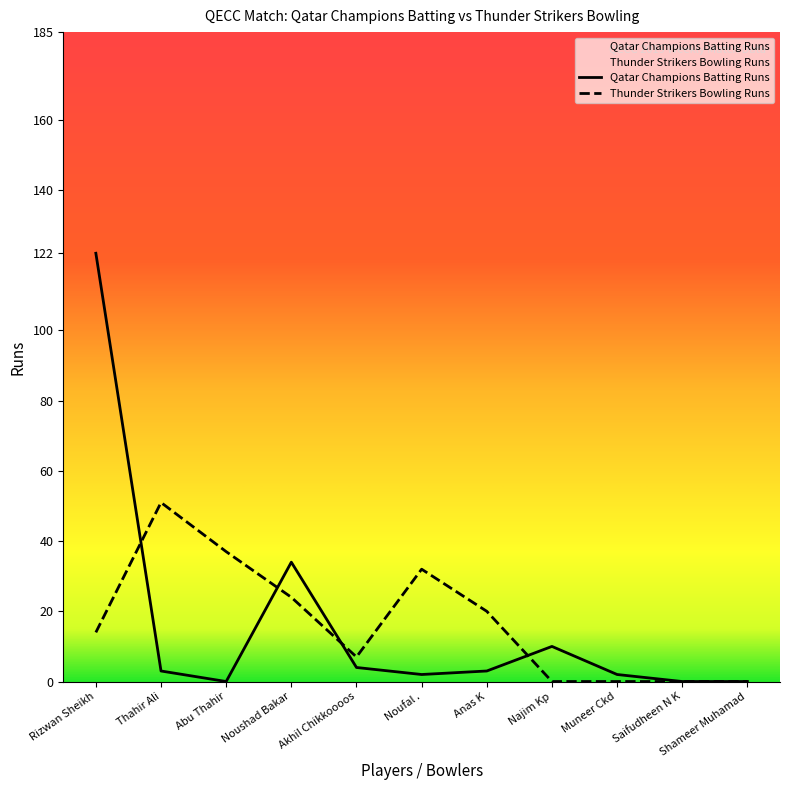

At how many categories does at least one series exceed 112?

1